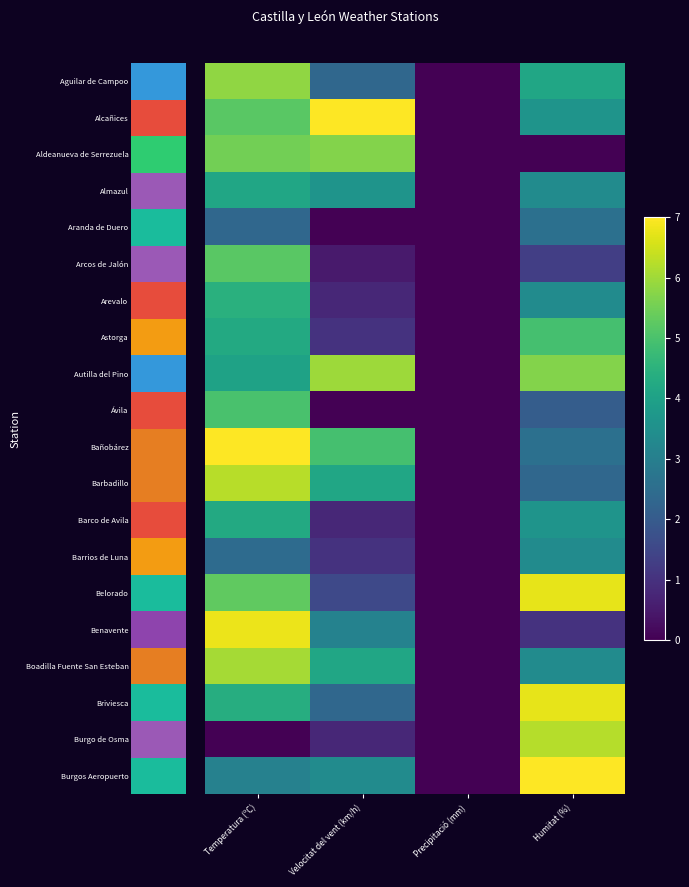

Between Temperatura (ºC) and Velocitat del vent (km/h), which is larger?

Temperatura (ºC)